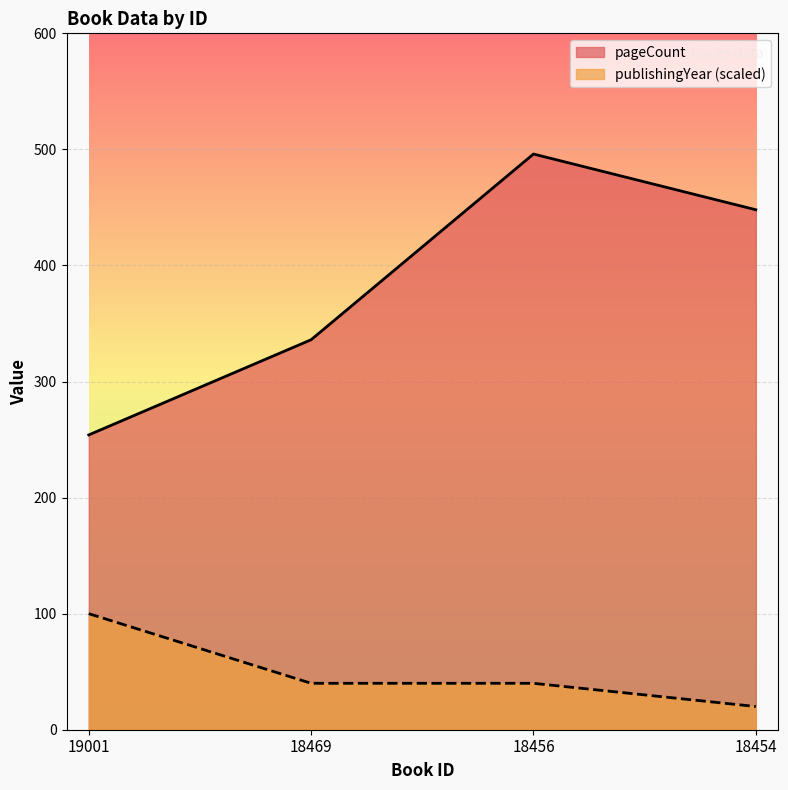

True or false: publishingYear and pageCount cross at least once.

False